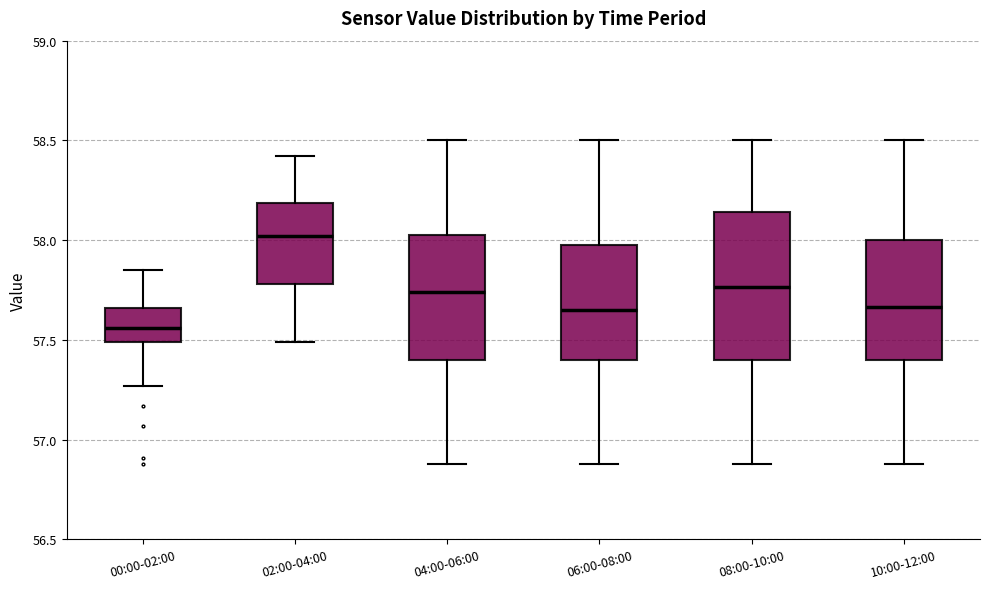

Reading left to right, read every box against the y-axis: the position of its median line, the range the box covers, and the ends of its whiskers. The values are not printed on the chart, so give them approximately, as read against the axis.

00:00-02:00: median 57.55, box 57.50 to 57.65, whiskers 57.25 to 57.85
02:00-04:00: median 58.00, box 57.80 to 58.20, whiskers 57.50 to 58.40
04:00-06:00: median 57.75, box 57.40 to 58.05, whiskers 56.90 to 58.50
06:00-08:00: median 57.65, box 57.40 to 58.00, whiskers 56.90 to 58.50
08:00-10:00: median 57.75, box 57.40 to 58.15, whiskers 56.90 to 58.50
10:00-12:00: median 57.65, box 57.40 to 58.00, whiskers 56.90 to 58.50